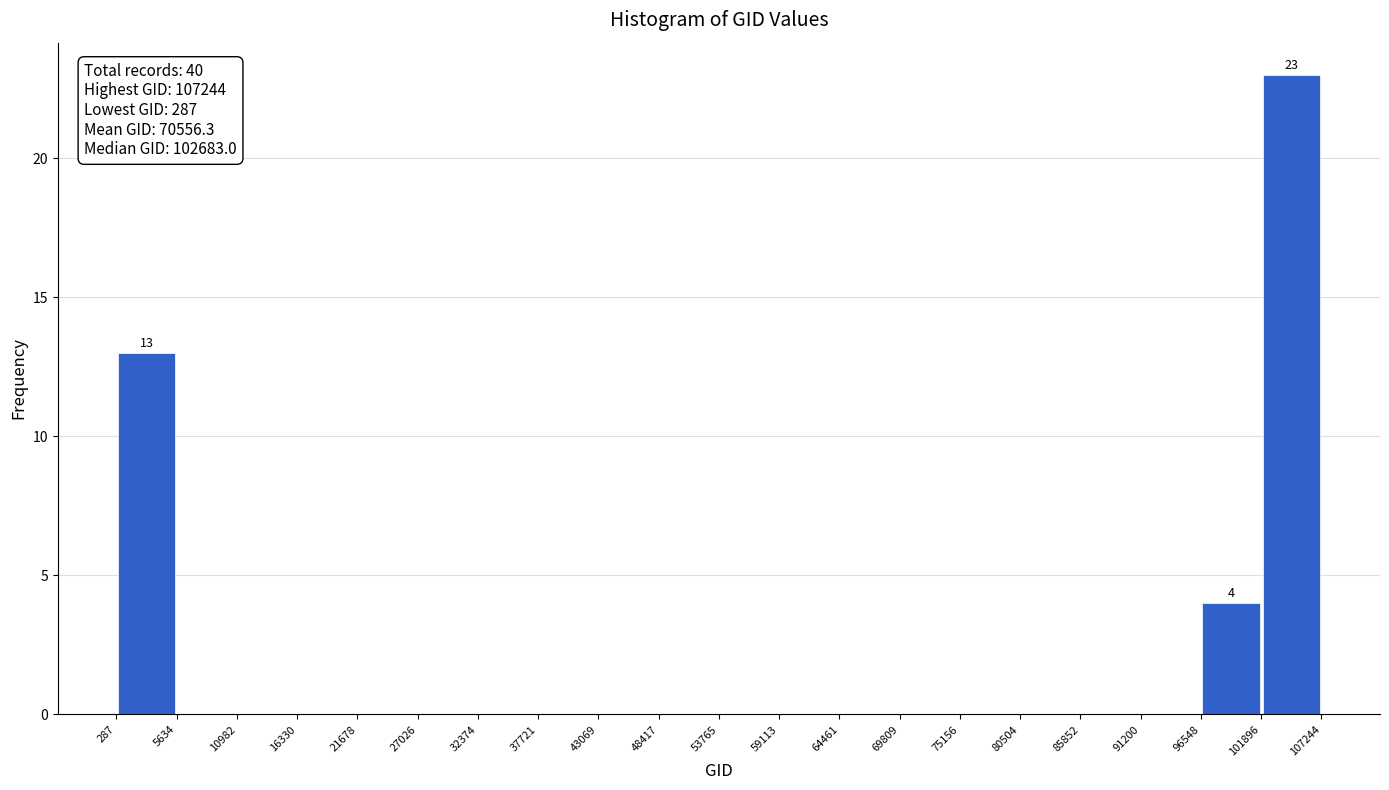

Which range on the x-axis has the tallest bar?

101896 to 107244